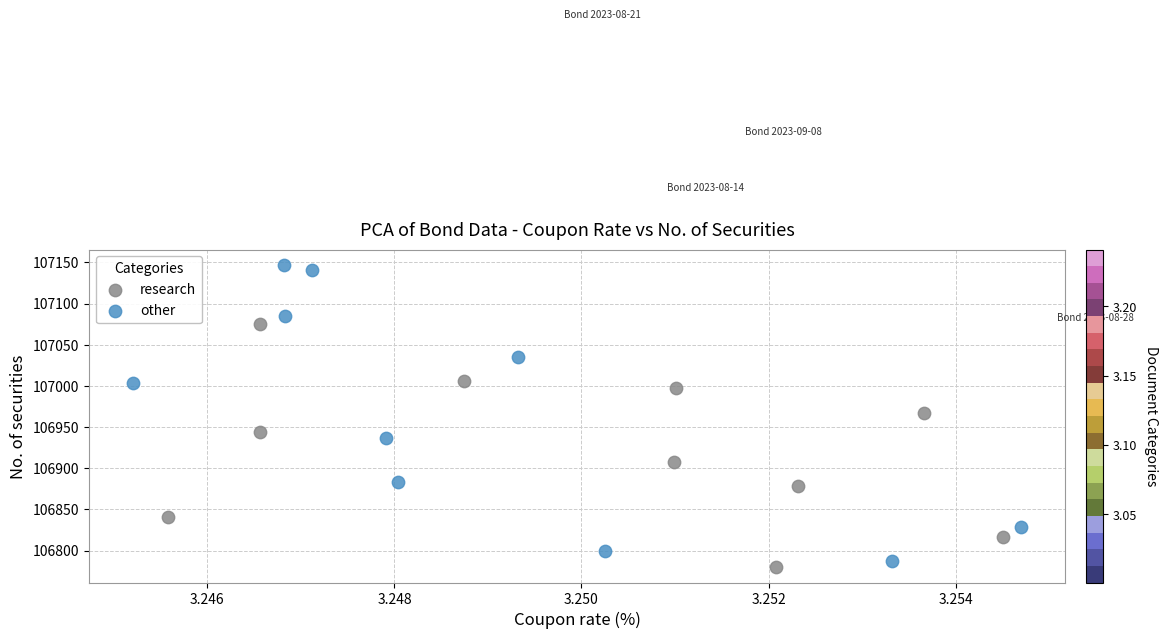

Which series has the widest spread of Y values?

other